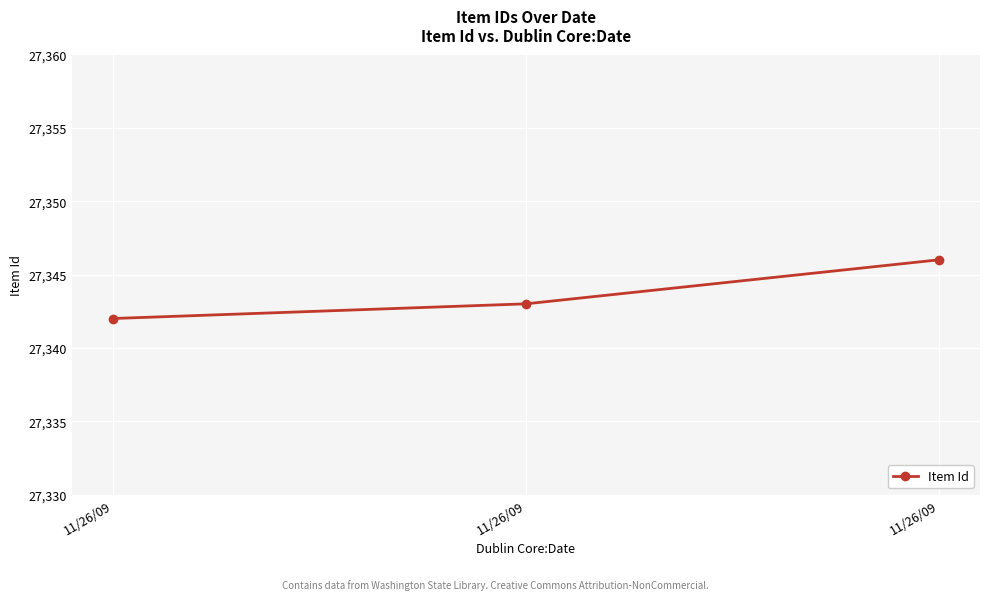

How many series are shown in this chart?

1